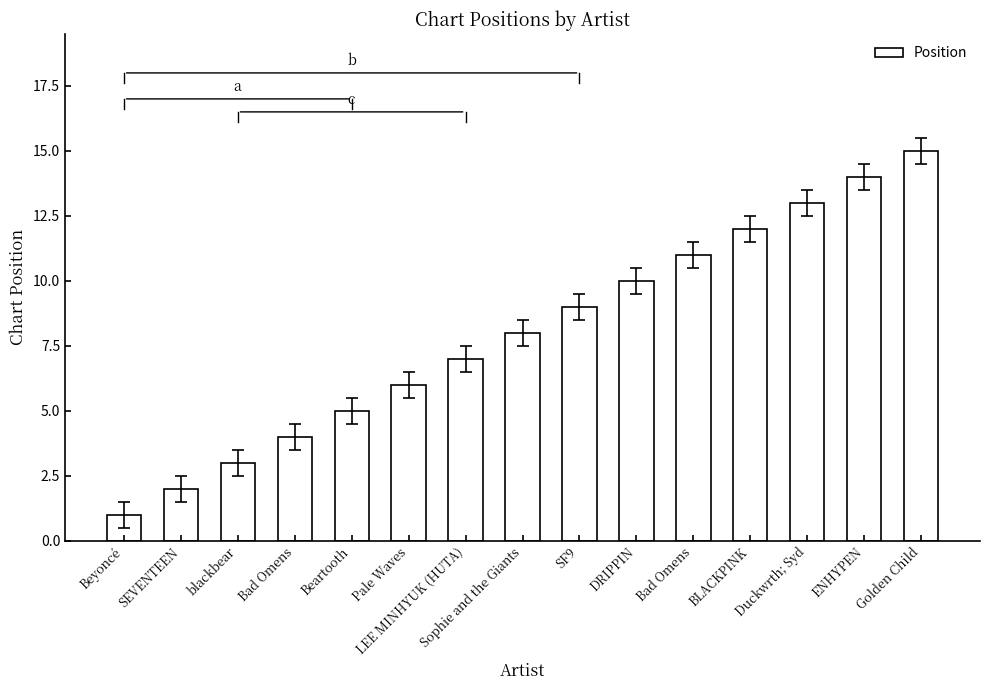

At which label is the value closest to 8?

Sophie and the Giants